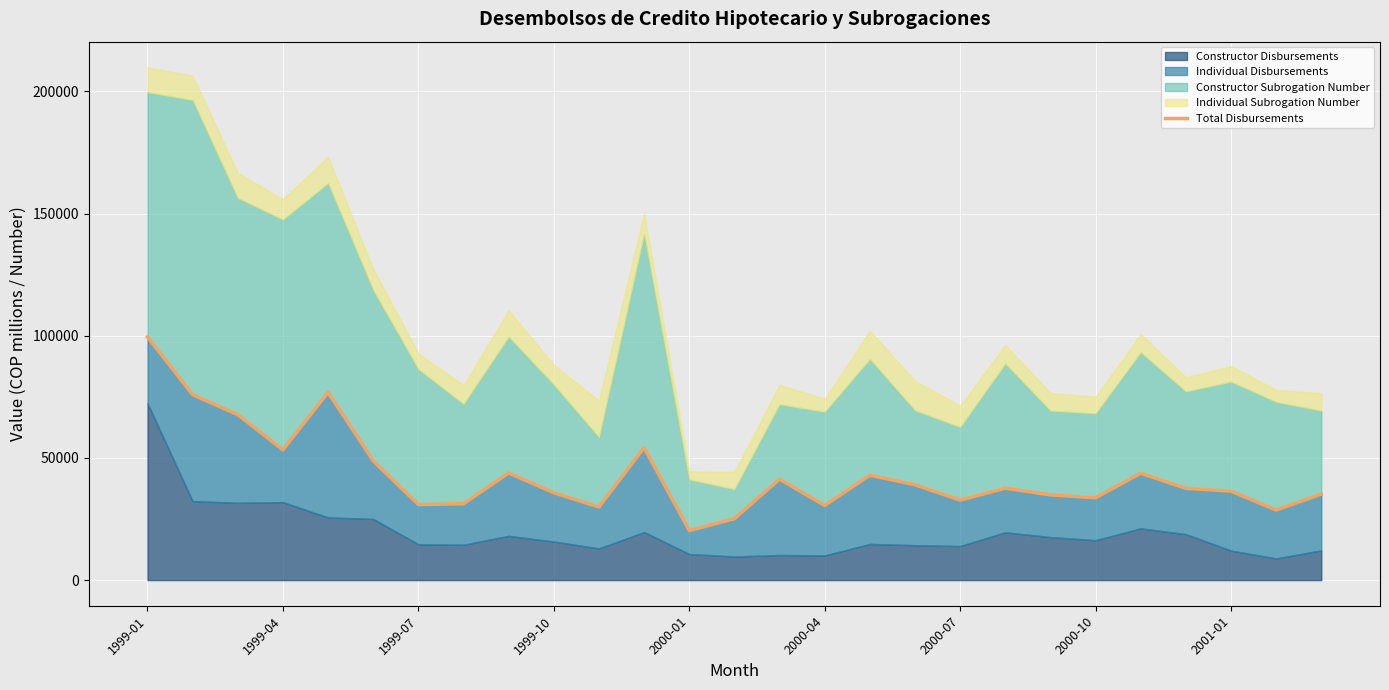

The value of Total Disbursements at 1999-01 is 99511.0. True or false?

True